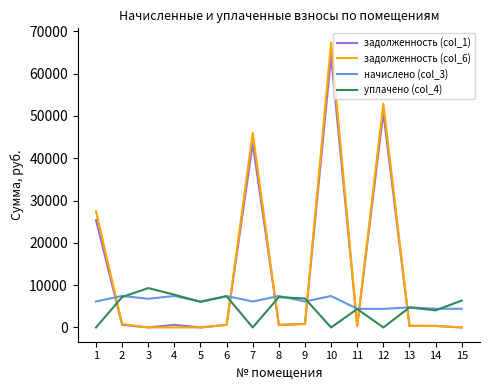

Where is the first local maximum for уплачено (col_4)?

3